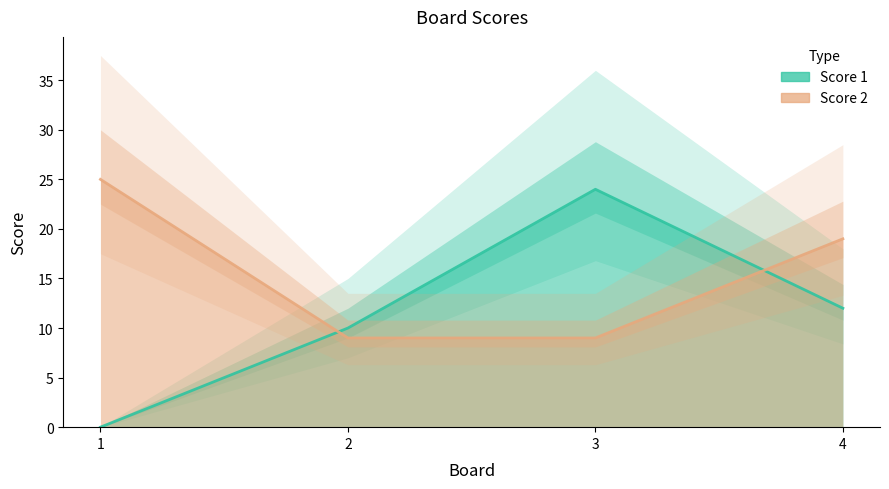

The value of Score 2 at 3 is 16. True or false?

False